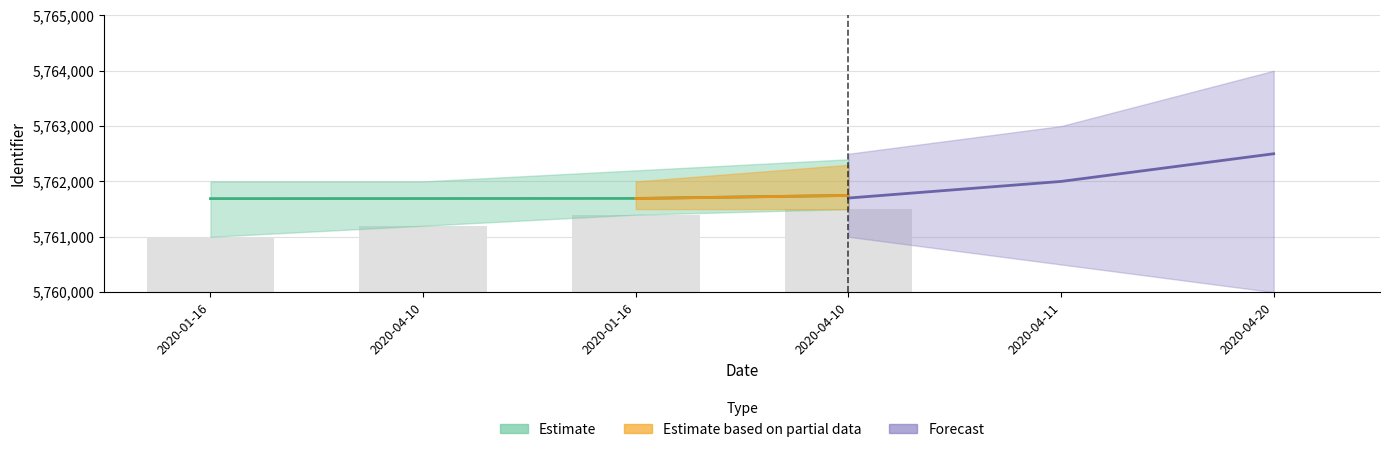

At which category is the sum across all series the highest?

2020-04-10